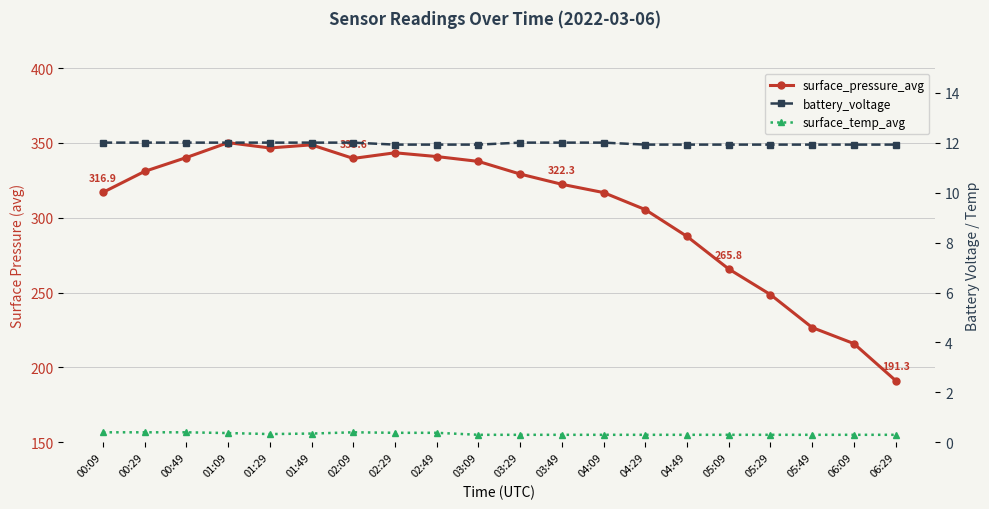

Reading right to left, extract all data points from this chart.

surface_pressure_avg: 06:29=191.3	06:09=215.9	05:49=226.7	05:29=248.7	05:09=265.8	04:49=287.5	04:29=305.4	04:09=316.8	03:49=322.3	03:29=329.2	03:09=337.6	02:49=340.9	02:29=343.4	02:09=339.6	01:49=348.7	01:29=346.6	01:09=350.1	00:49=340.2	00:29=331.0	00:09=316.9
battery_voltage: 06:29=11.9	06:09=11.9	05:49=11.9	05:29=11.9	05:09=11.9	04:49=11.9	04:29=11.9	04:09=12.0	03:49=12.0	03:29=12.0	03:09=11.9	02:49=11.9	02:29=11.9	02:09=12.0	01:49=12.0	01:29=12.0	01:09=12.0	00:49=12.0	00:29=12.0	00:09=12.0
surface_temp_avg: 06:29=0.3	06:09=0.3	05:49=0.3	05:29=0.3	05:09=0.3	04:49=0.3	04:29=0.3	04:09=0.3	03:49=0.3	03:29=0.3	03:09=0.3	02:49=0.4	02:29=0.4	02:09=0.4	01:49=0.3	01:29=0.3	01:09=0.4	00:49=0.4	00:29=0.4	00:09=0.4